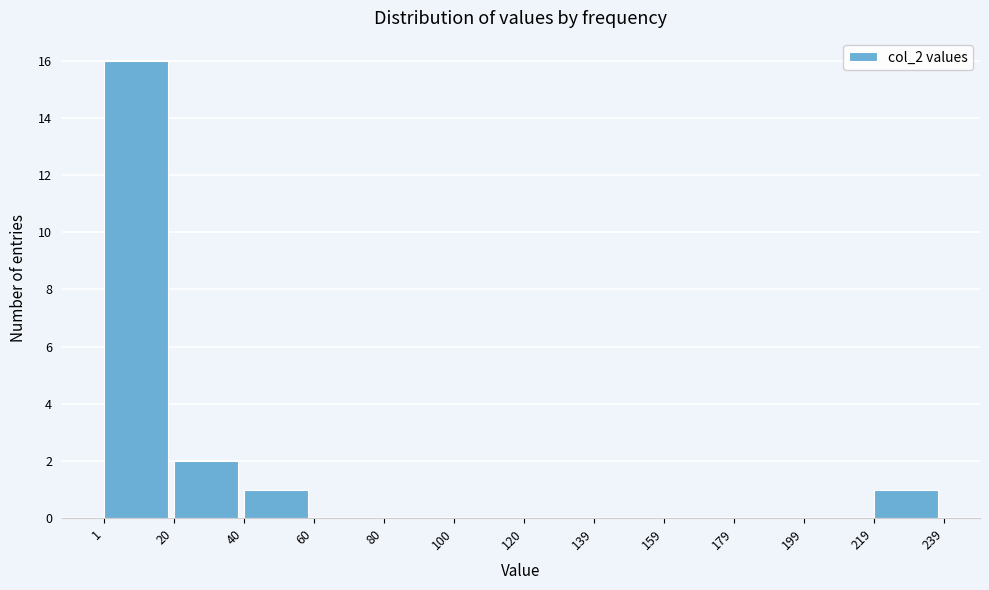

Reading left to right, list every bar in this chart as the range it spans on the x-axis followed by its height. The values are not printed on the chart, so give them approximately, as read against the axis.

1 to 20: 16
20 to 40: 2
40 to 60: 1
60 to 80: 0
80 to 100: 0
100 to 120: 0
120 to 139: 0
139 to 159: 0
159 to 179: 0
179 to 199: 0
199 to 219: 0
219 to 239: 1